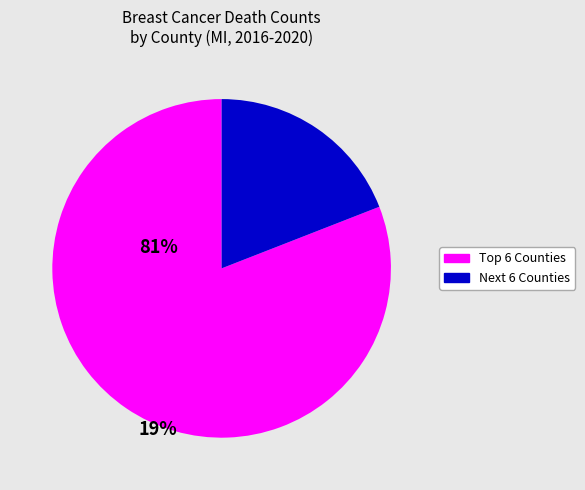

Which category accounts for the majority?

Top 6 Counties